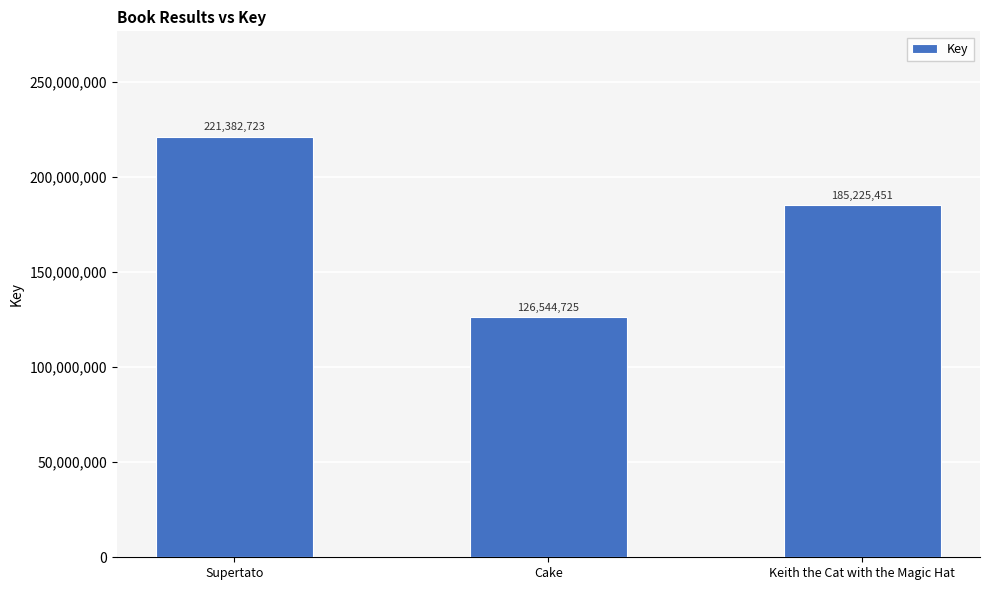

Reading left to right, extract all data points from this chart.

221382723	126544725	185225451